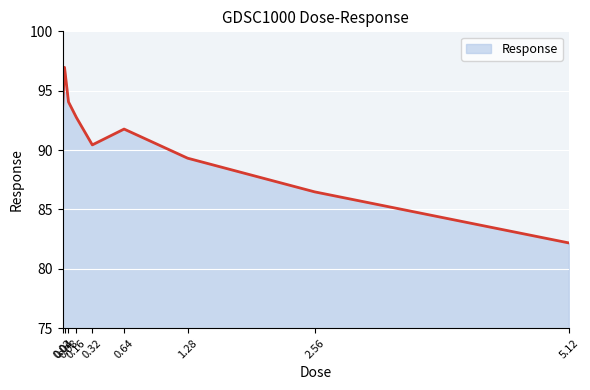

Does the chart display data point markers on the line(s)?

No